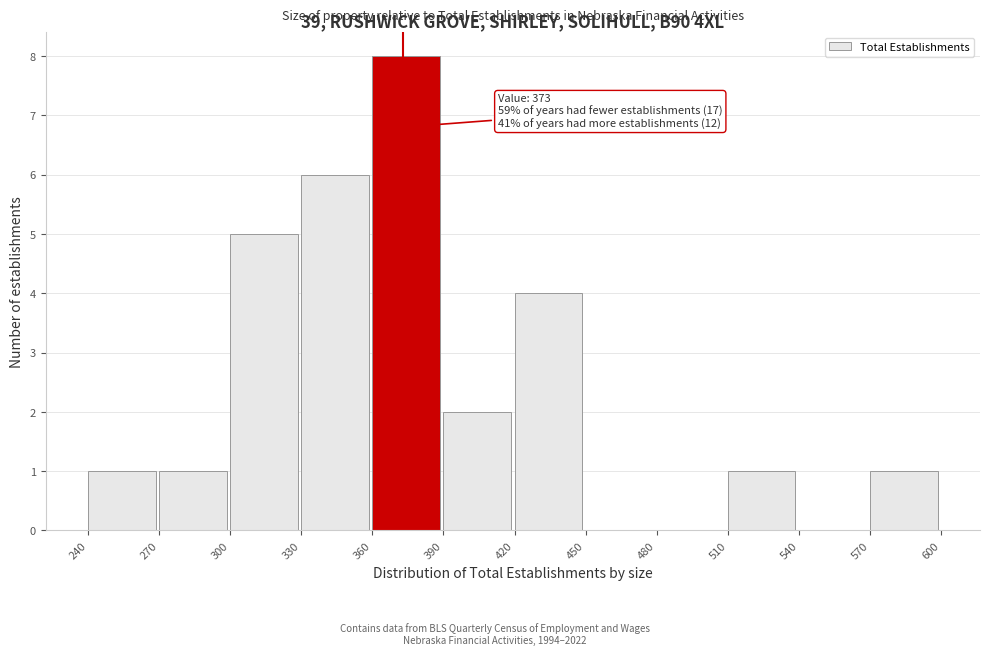

Over which range of the x-axis is the bar tallest?

360 to 390